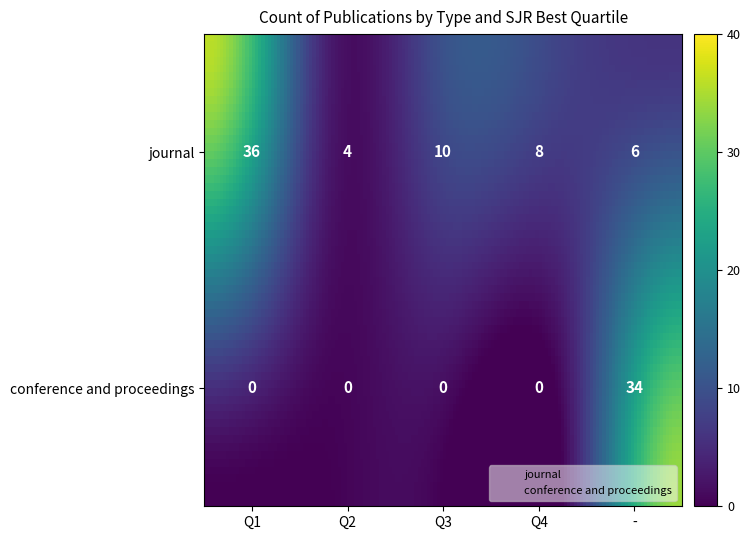

The conference and proceedings series shows 20 at Q4. True or false?

False